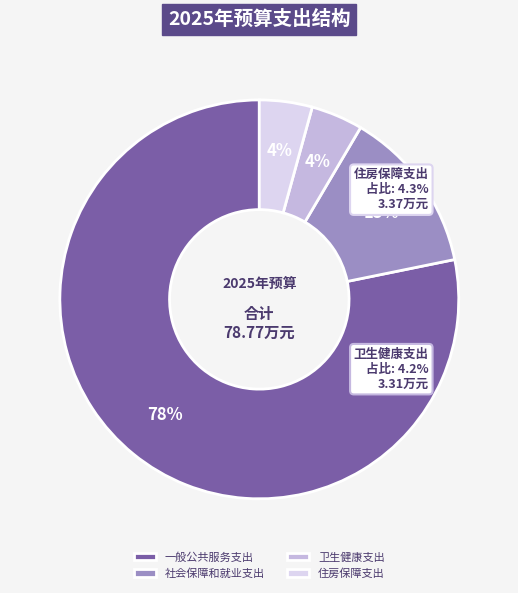

What is the ratio of the value at 社会保障和就业支出 to the value at 卫生健康支出?

3.2